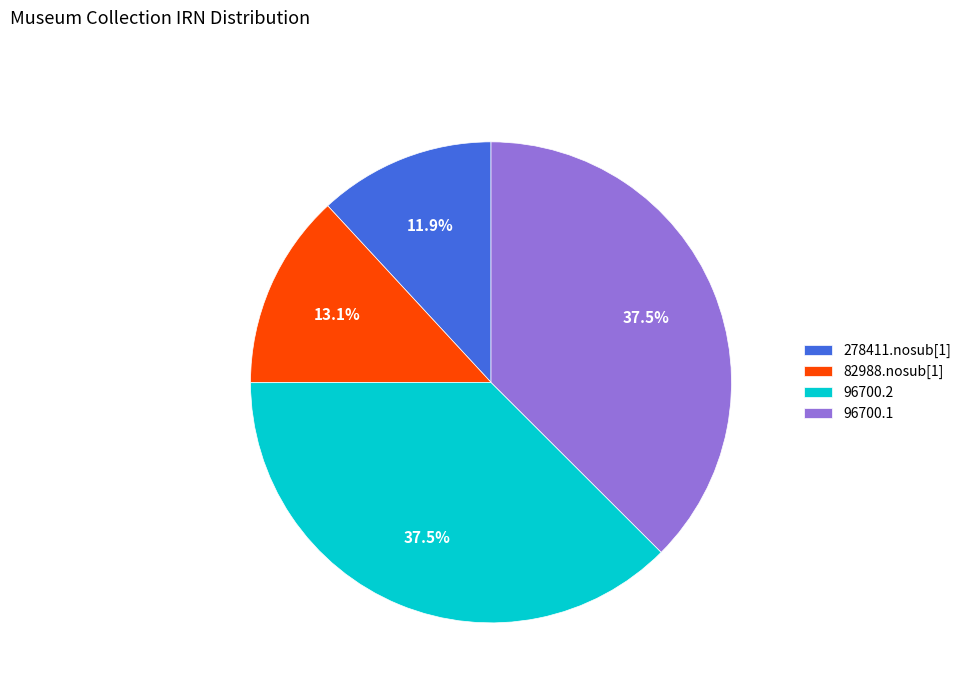

Which has a higher value, 96700.1 or 82988.nosub[1]?

96700.1